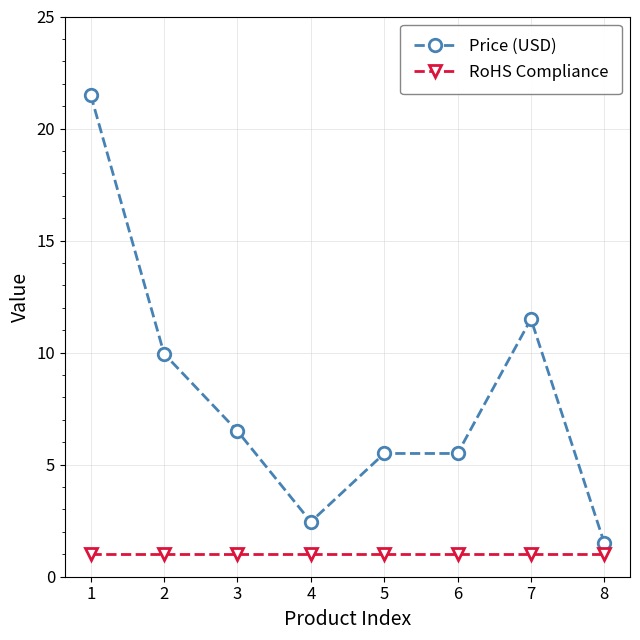

What is the average value of the Price (USD) series?

8.1